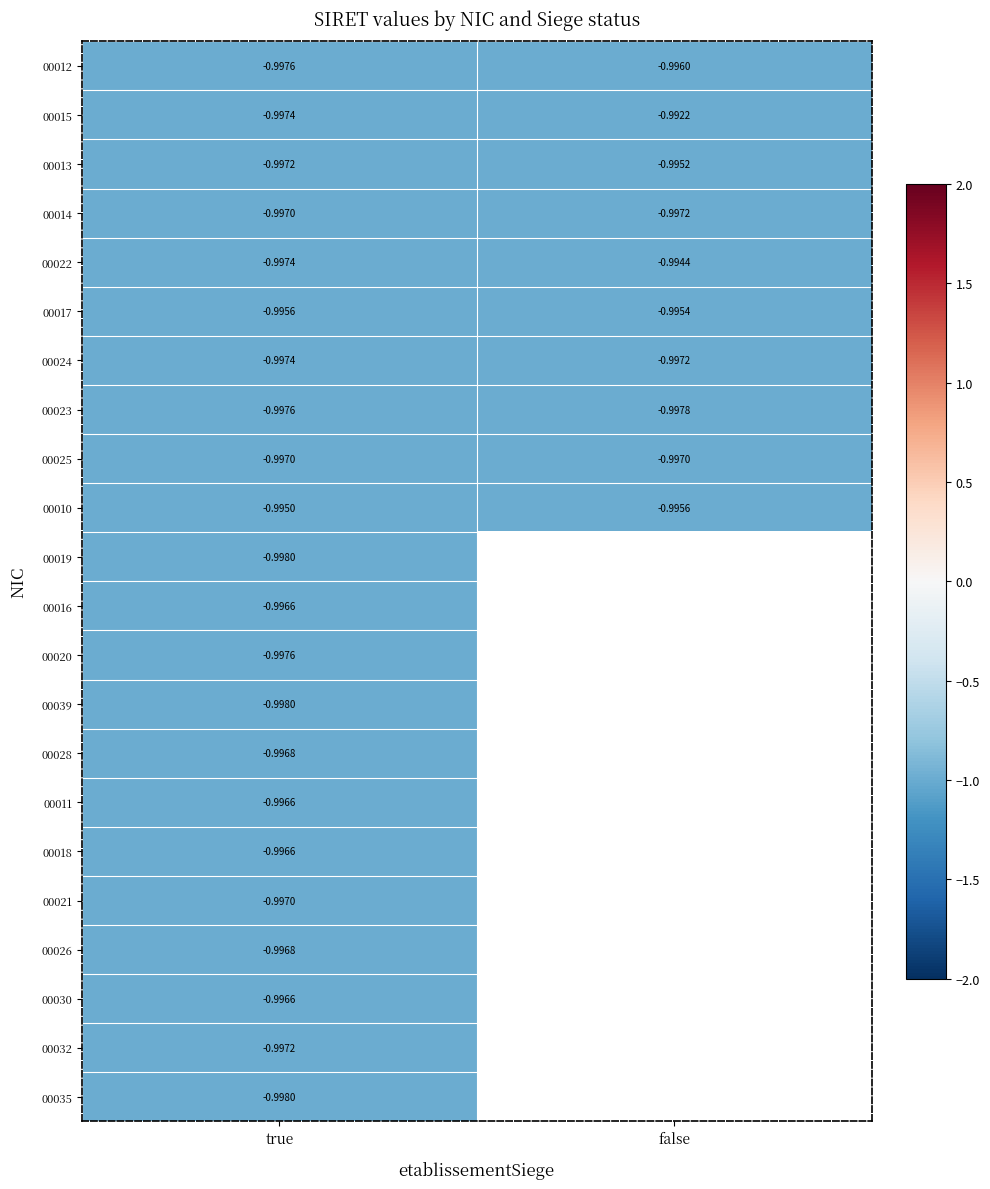

At which label is 00012 closest to 0?

false